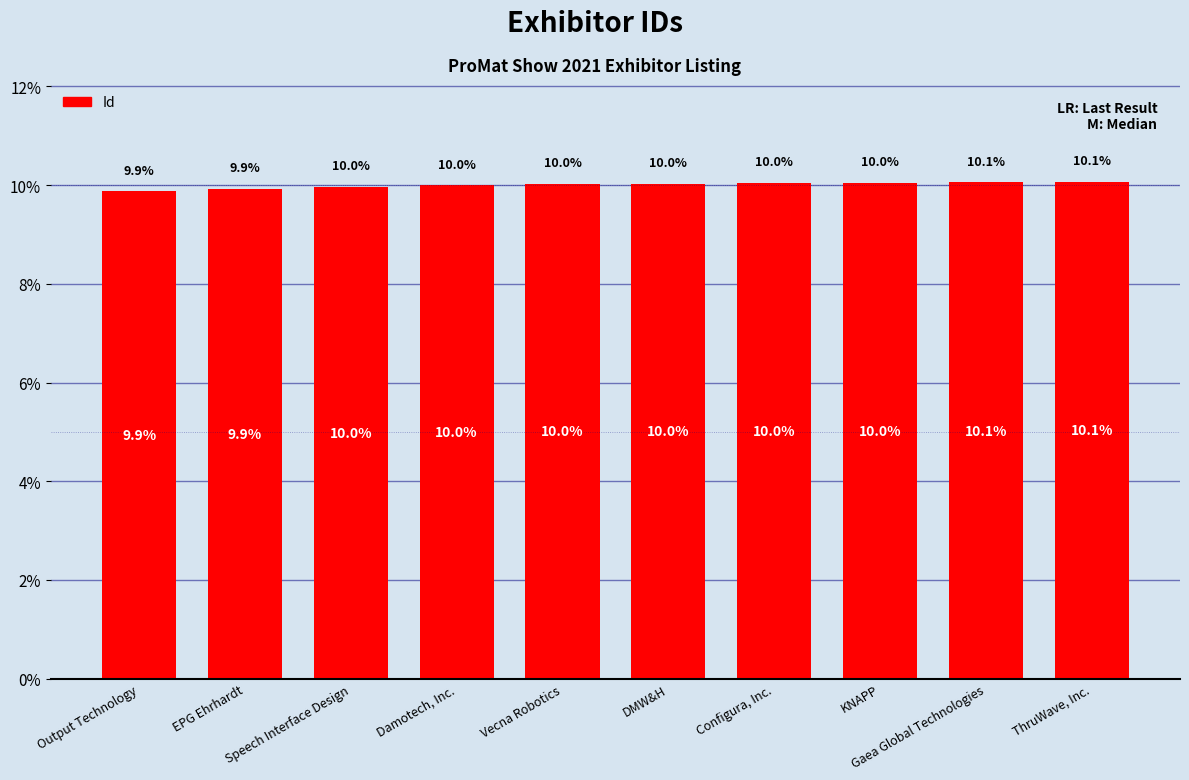

How many data points does each series have?

10